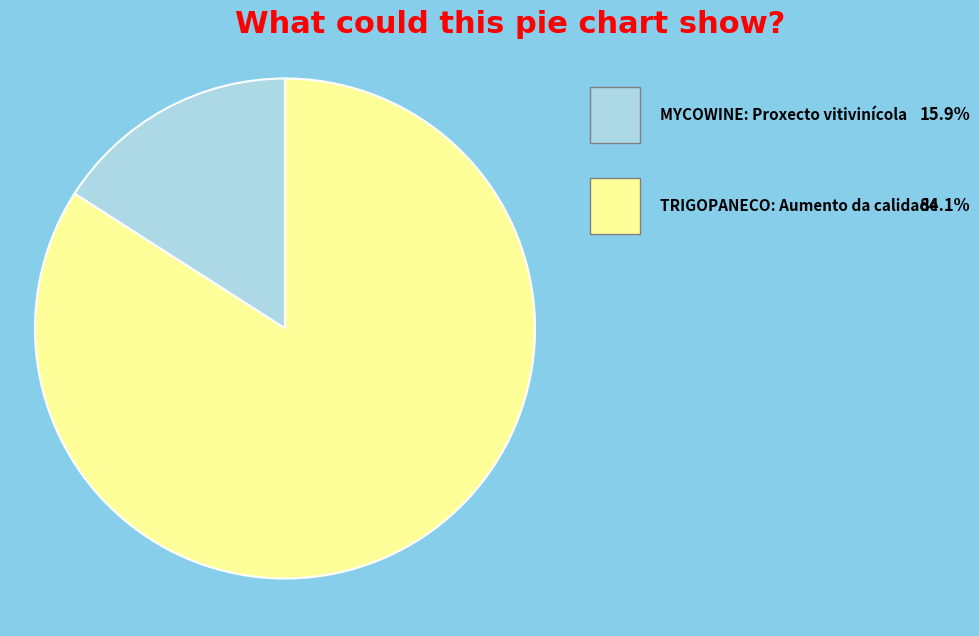

How many slices are in this pie chart?

2